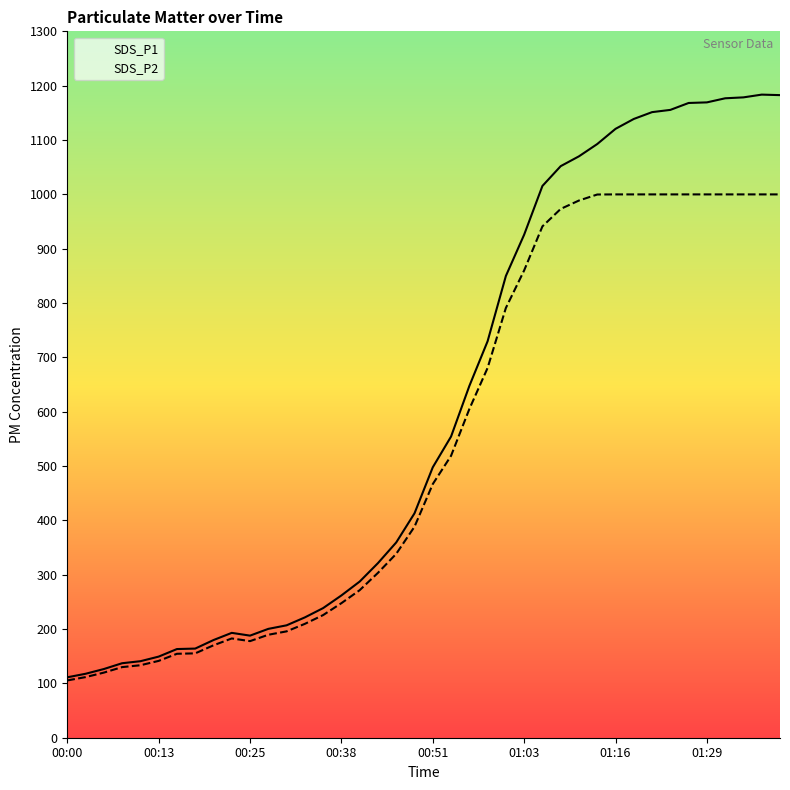

How many data points in SDS_P2 are above 466?

20